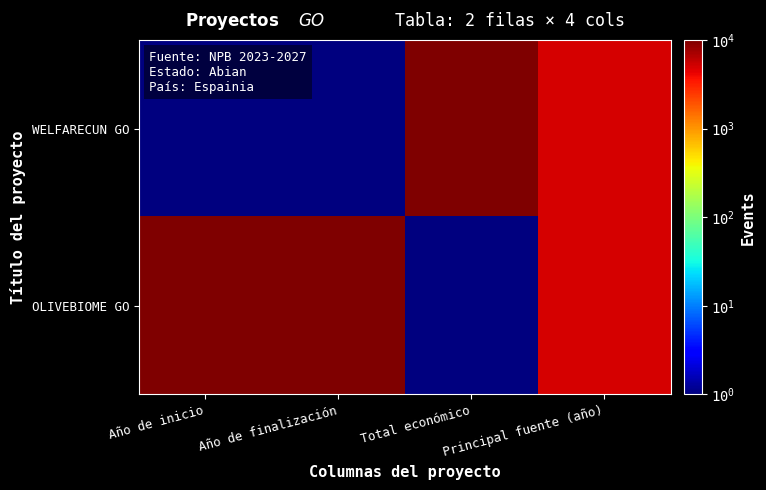

At how many categories does at least one series exceed 5323?

3